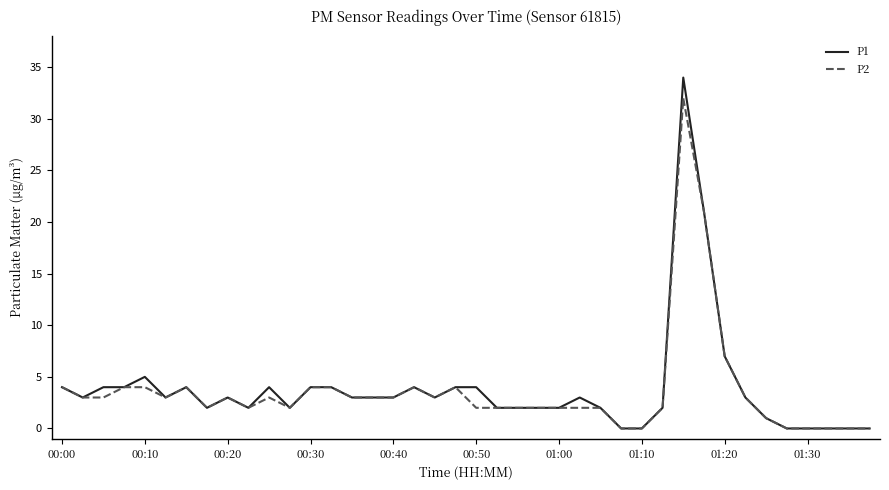

Which series has the widest spread of values?

P1